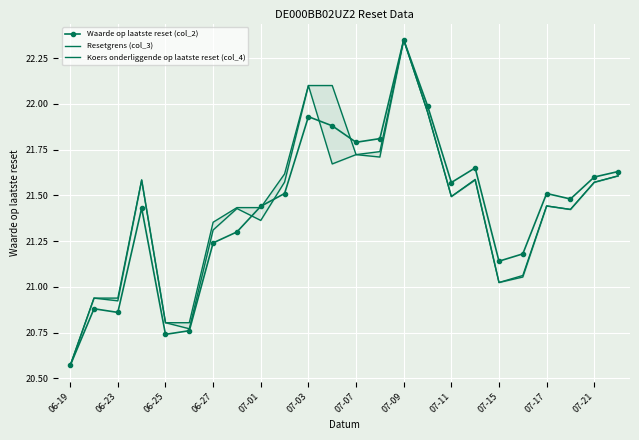

The value of Waarde op laatste reset (col_2) at 07-15 is 33.8. True or false?

False